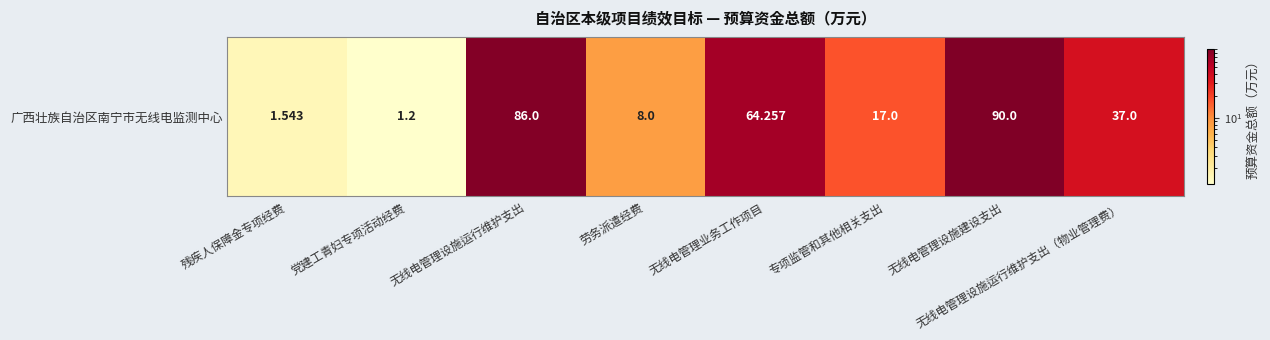

Is it true that the value at 劳务派遣经费 is 8.0?

True